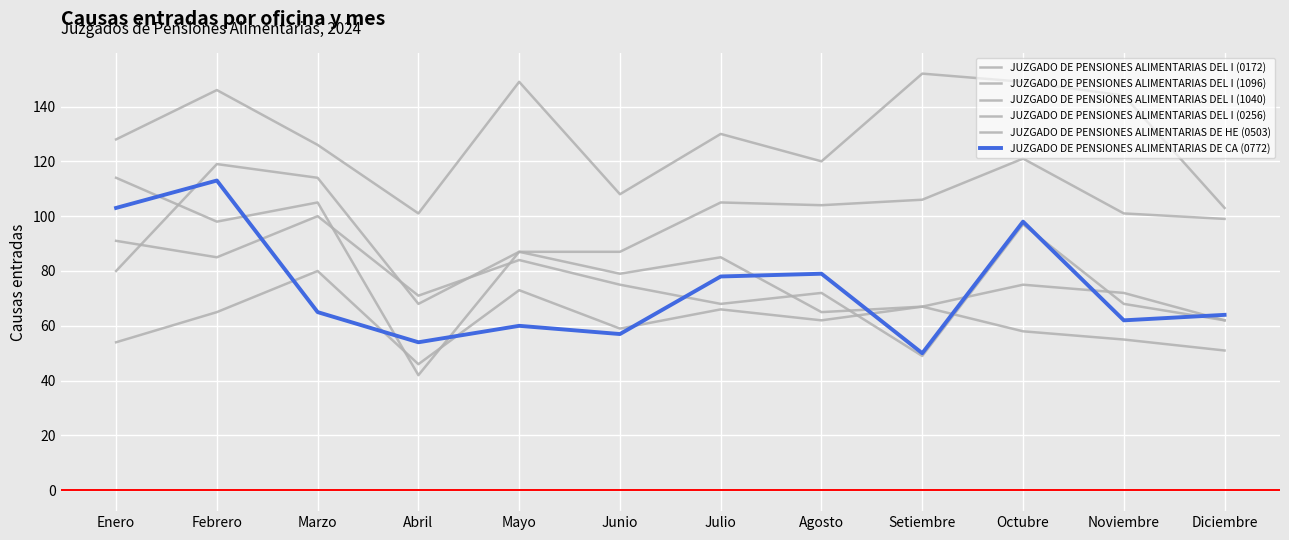

How many lines are shown in the chart?

6